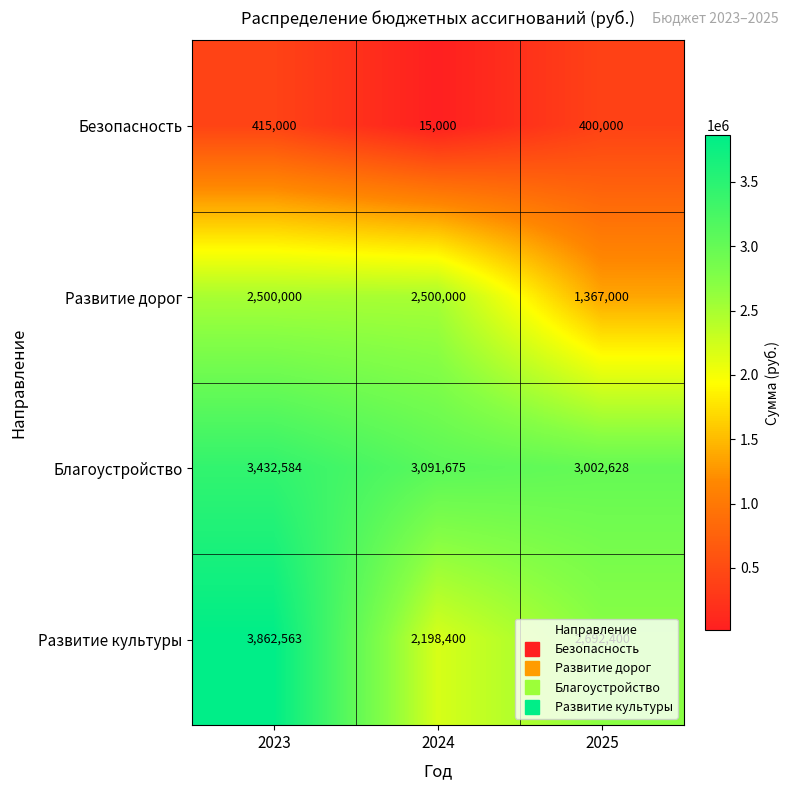

Rank the series at 2025 from lowest to highest value.

Безопасность, Развитие дорог, Развитие культуры, Благоустройство